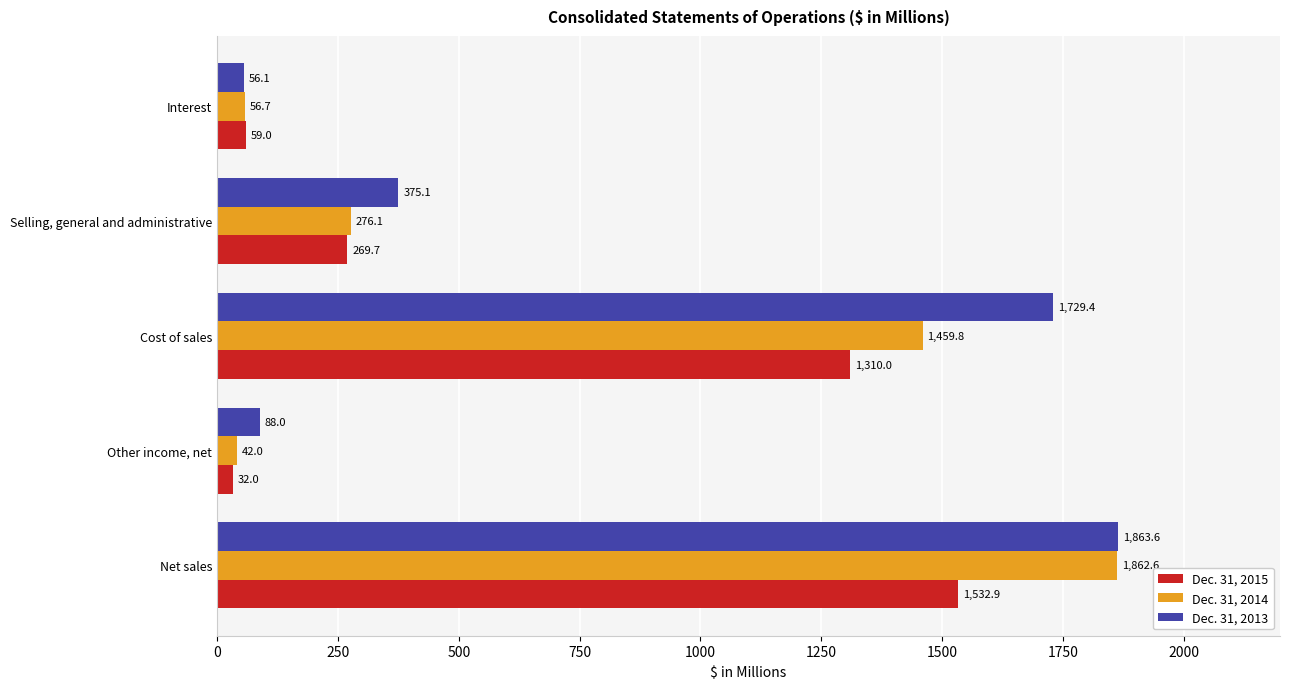

What is the average value of the Dec. 31, 2014 series?

739.4